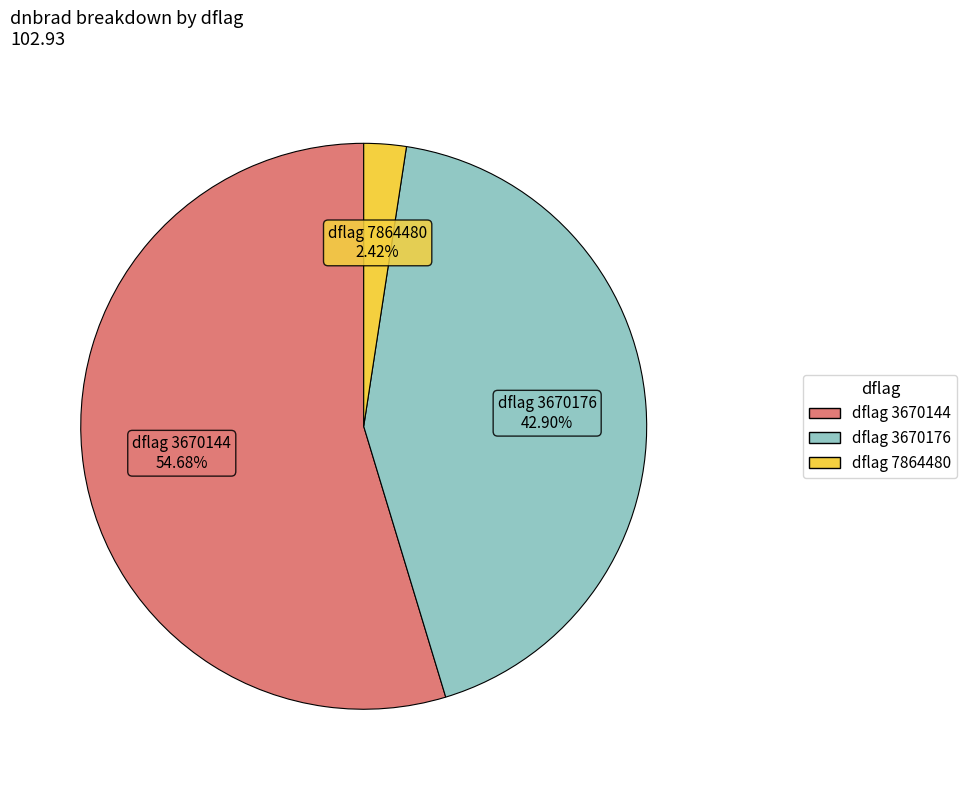

Is there any slice that represents more than half of the pie?

Yes